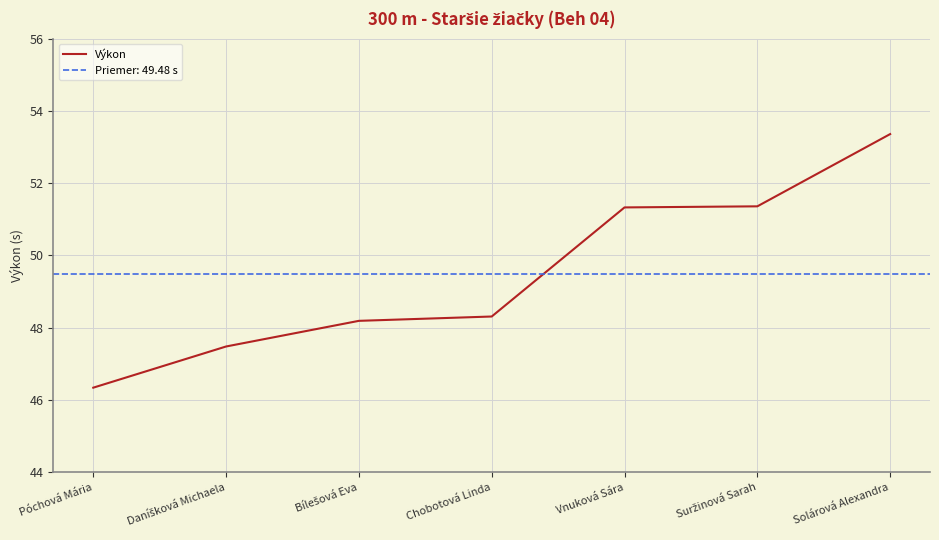

List the labels in order of value, smallest first.

Póchová Mária, Daníšková Michaela, Bílešová Eva, Chobotová Linda, Vnuková Sára, Suržinová Sarah, Solárová Alexandra